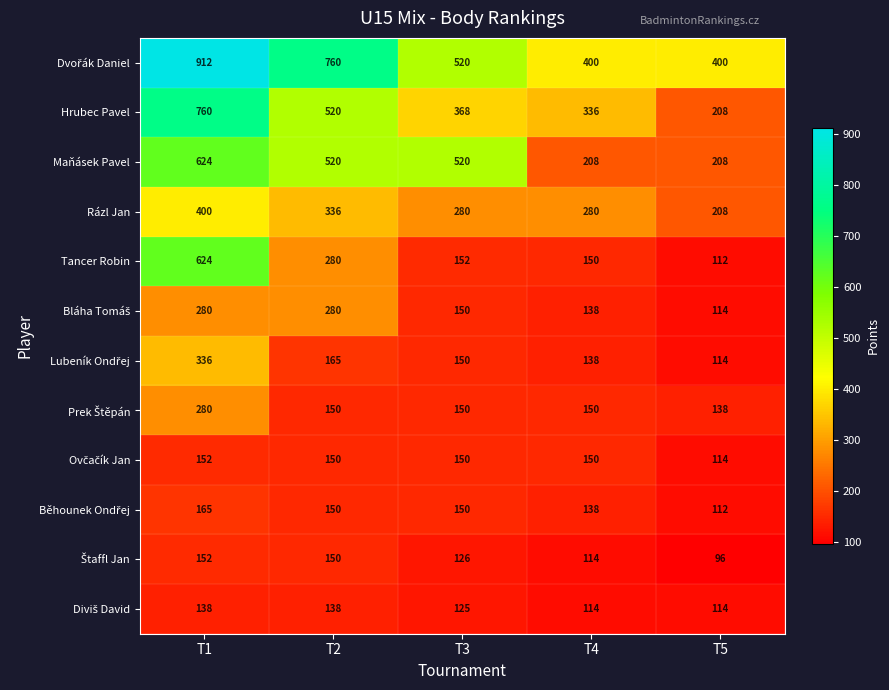

What is the sum of all Tancer Robin values?

1318